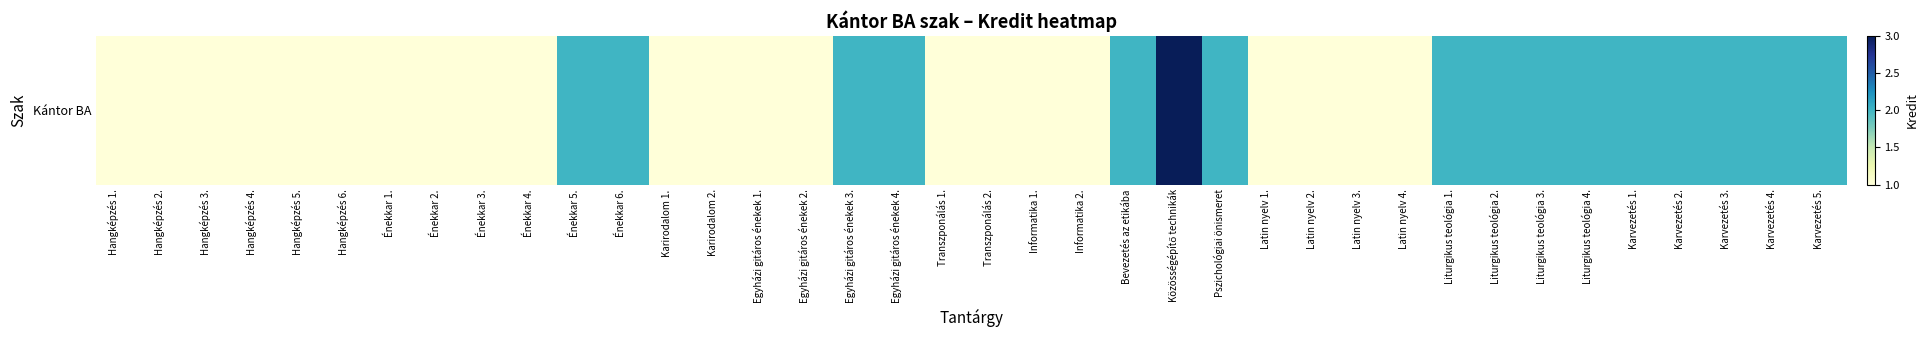

Approximately how many times larger is the value at Hangképzés 5. compared to Latin nyelv 3.?

1.0